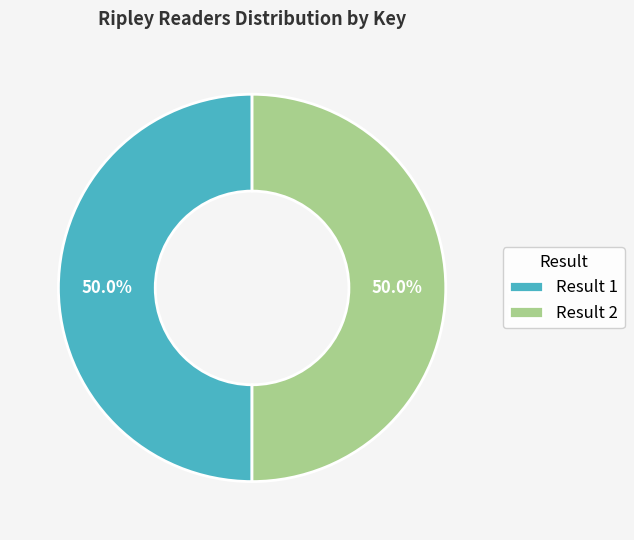

What percentage do Result 1 and Result 2 together represent?

100.0%